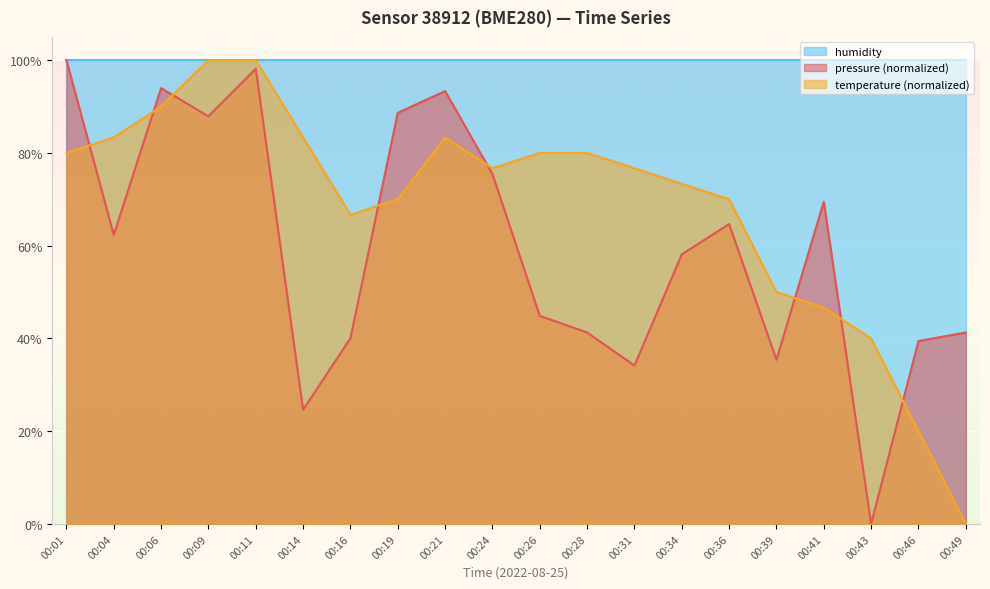

True or false: pressure and temperature intersect in this chart.

True